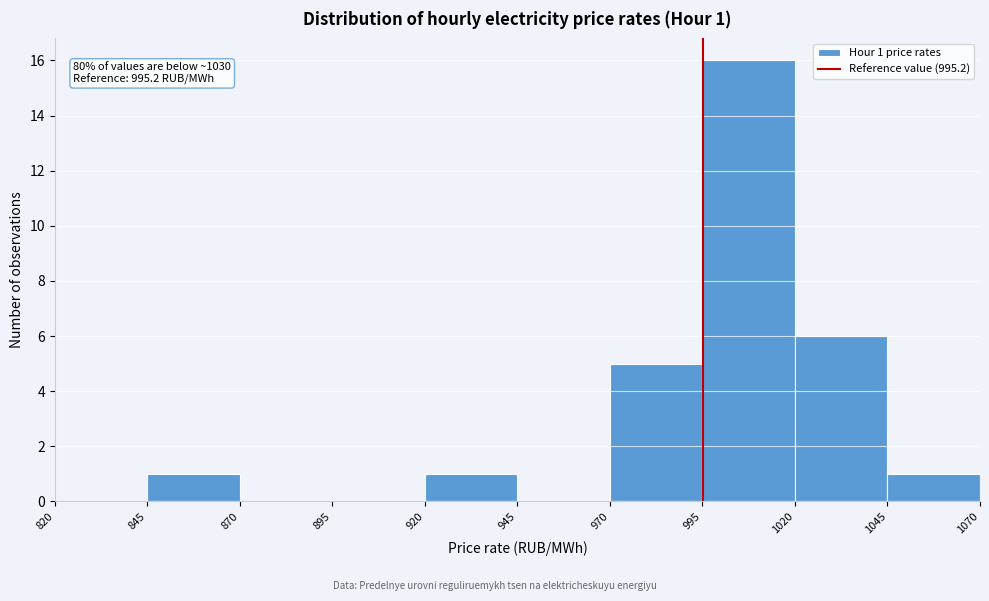

Which range on the x-axis has the tallest bar?

995 to 1020